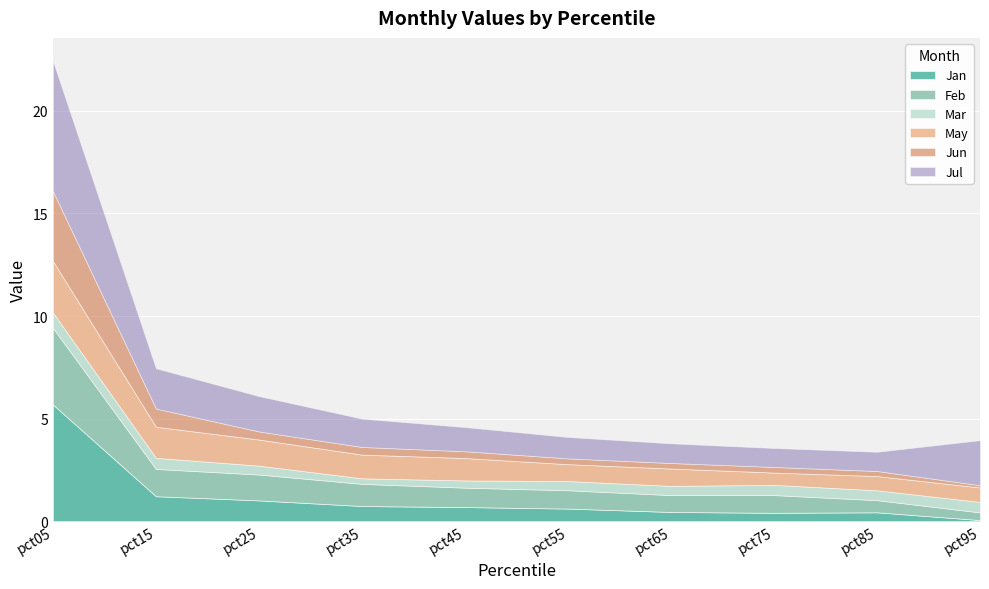

Reading left to right, what are all the values shown in this chart?

Jan: 5.7	1.2	1.0	0.7	0.7	0.6	0.5	0.4	0.4	0.1
Feb: 3.7	1.3	1.3	1.1	0.9	0.9	0.8	0.9	0.6	0.4
Mar: 0.7	0.5	0.4	0.3	0.4	0.4	0.4	0.5	0.5	0.5
May: 2.5	1.5	1.3	1.2	1.1	0.8	0.8	0.6	0.7	0.7
Jun: 3.4	0.9	0.4	0.4	0.3	0.3	0.3	0.3	0.2	0.1
Jul: 6.3	2.0	1.7	1.4	1.2	1.0	1.0	0.9	0.9	2.2